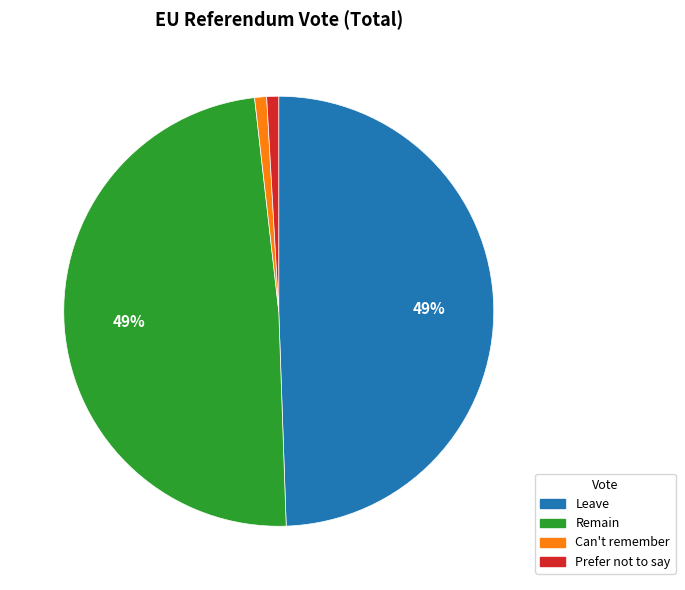

True or false: Leave accounts for 49% of the total.

True